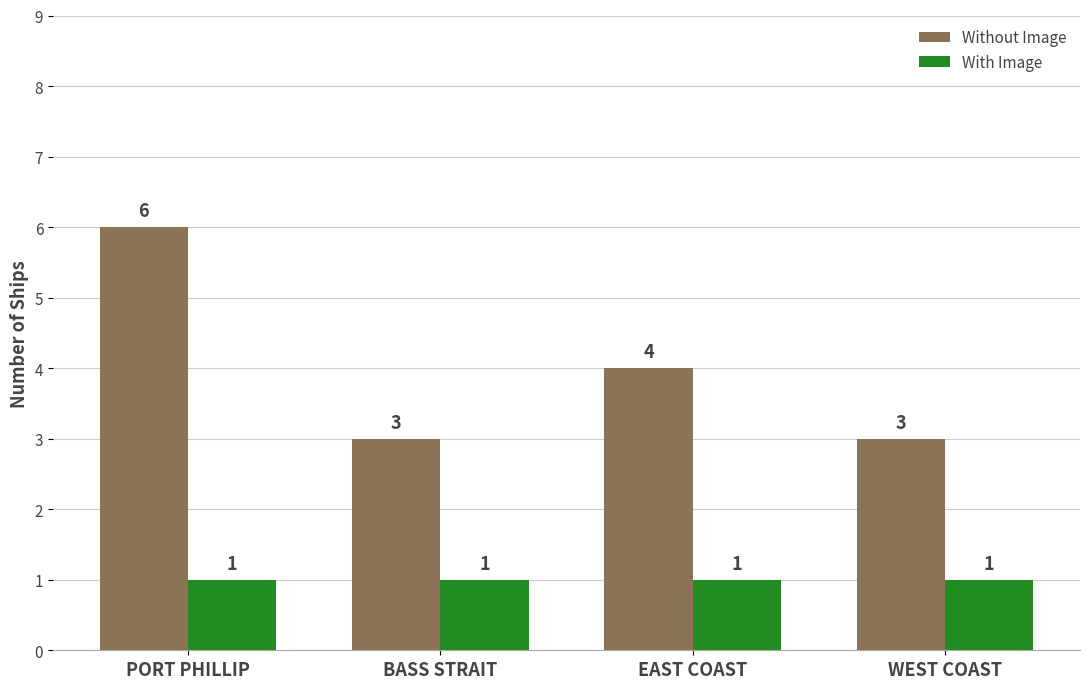

What is the difference between the Without Image values at PORT PHILLIP and EAST COAST?

2